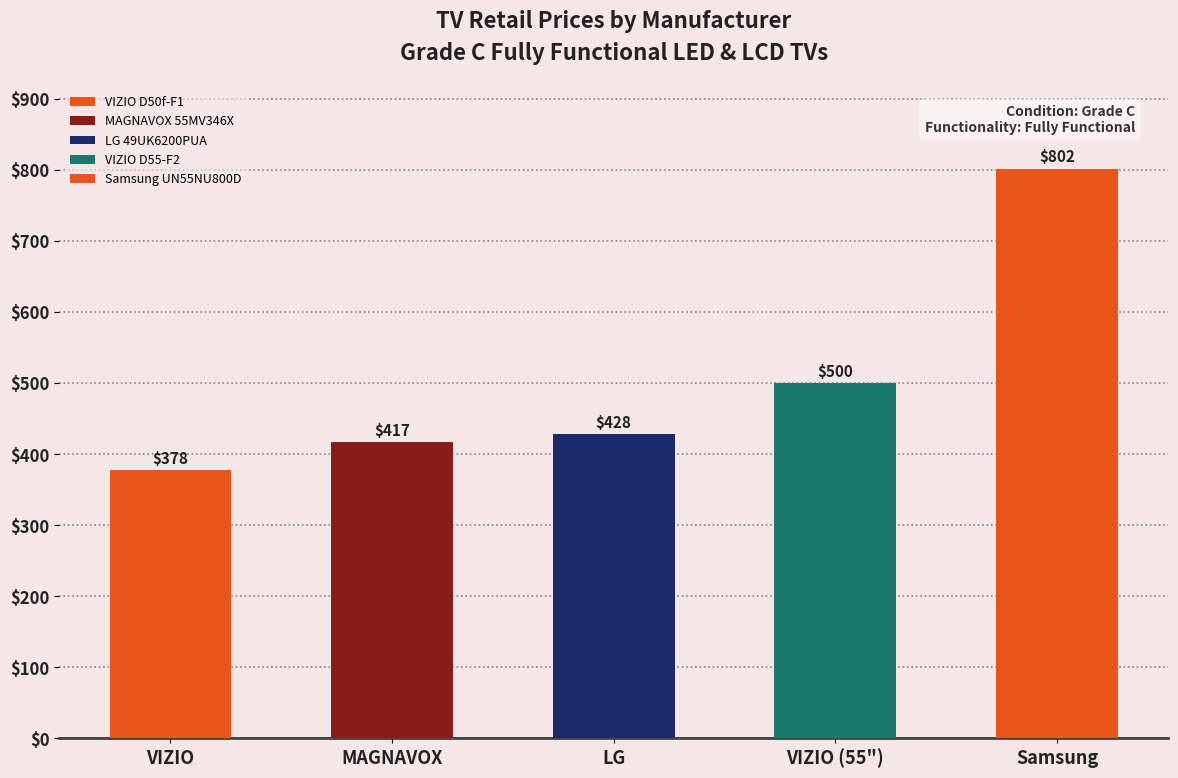

Count the number of data series in this chart.

1